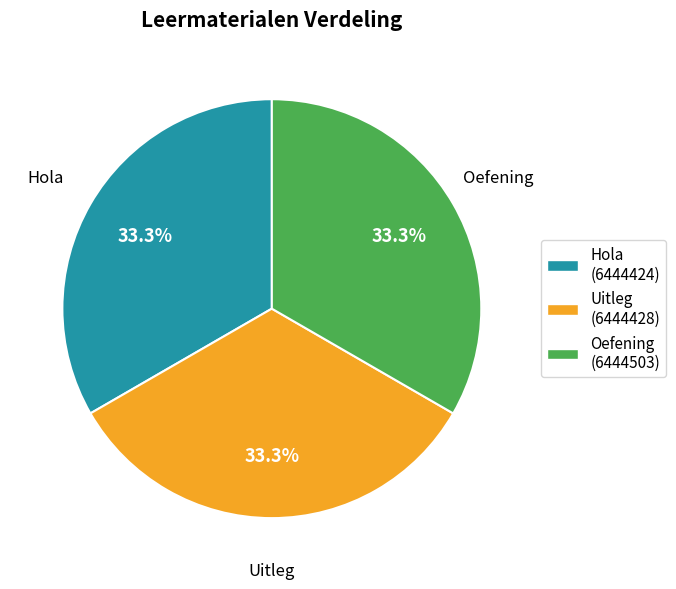

To the nearest percent, what percentage of the pie is Hola?

33%